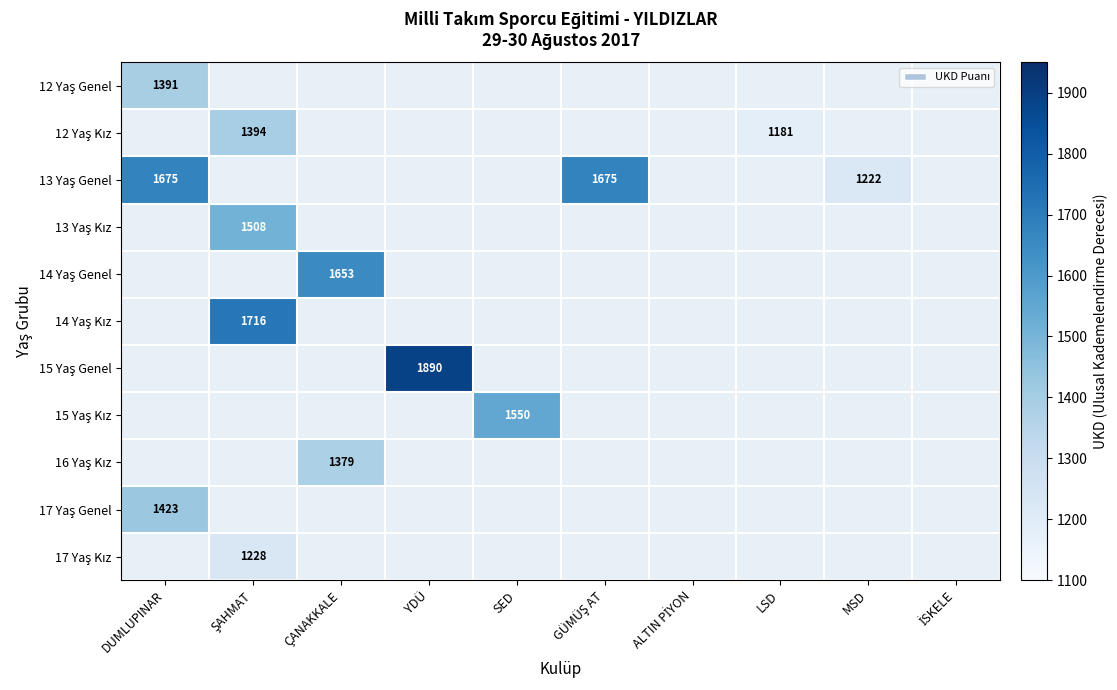

How many positive values does the 16 Yaş Kız series have?

1